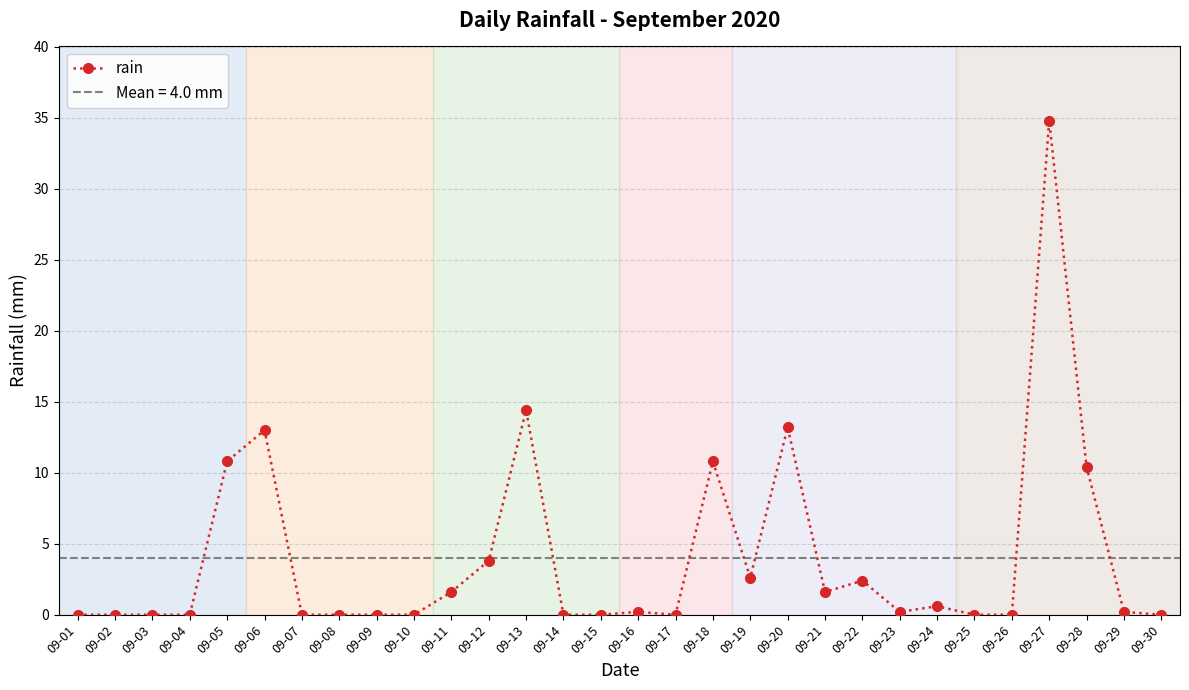

What is the sum of all values?

120.6